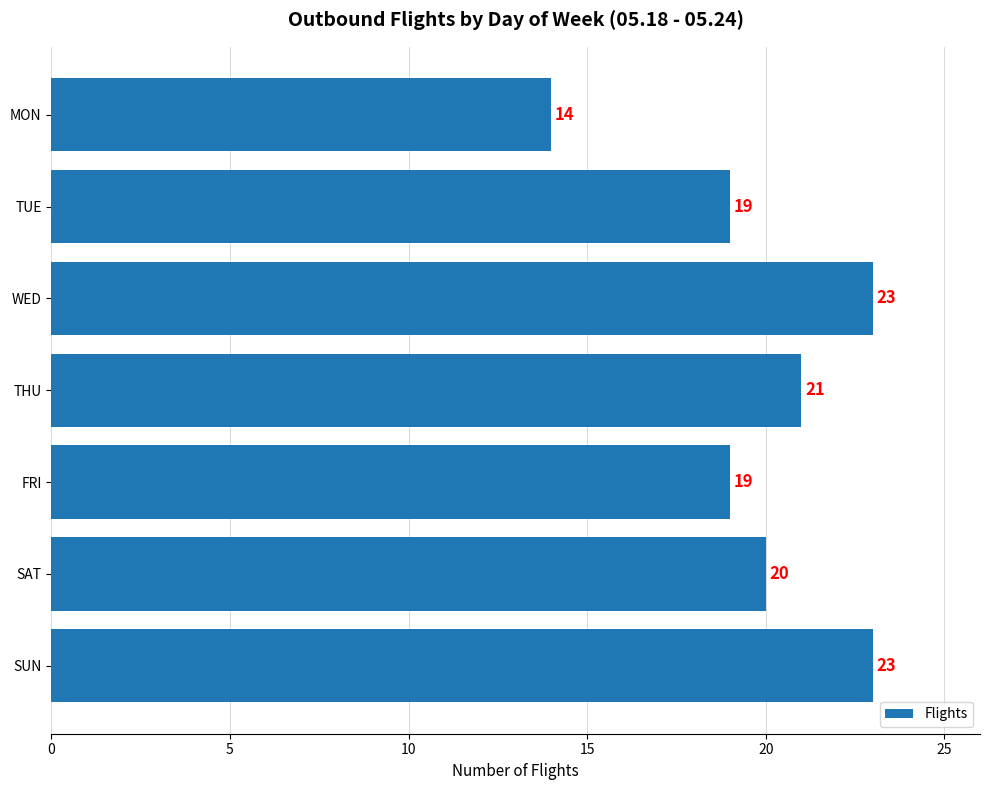

What is the ratio of the value at SUN to the value at TUE?

1.2